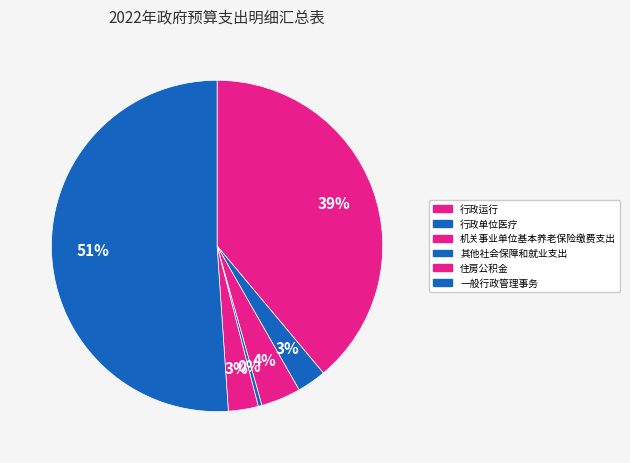

What is the total percentage of 其他社会保障和就业支出 and 行政单位医疗?

3.2%